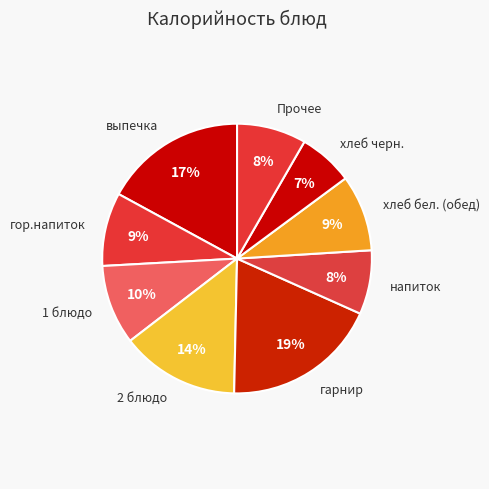

Is it true that хлеб бел. (обед) is 1% of the pie?

False